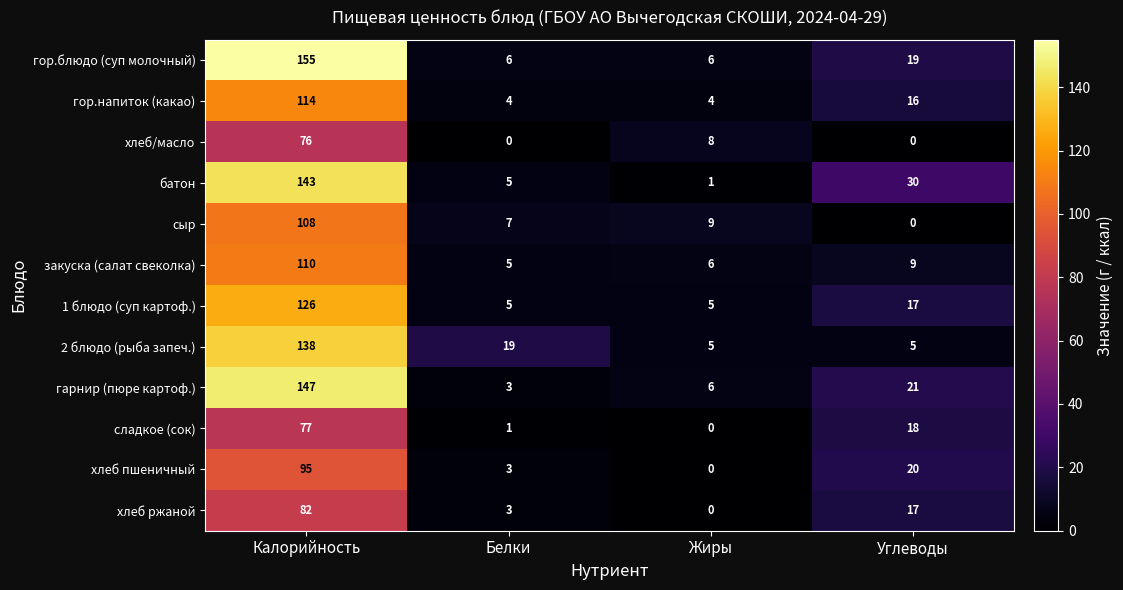

The value of гарнир (пюре картоф.) at Углеводы is 29. True or false?

False